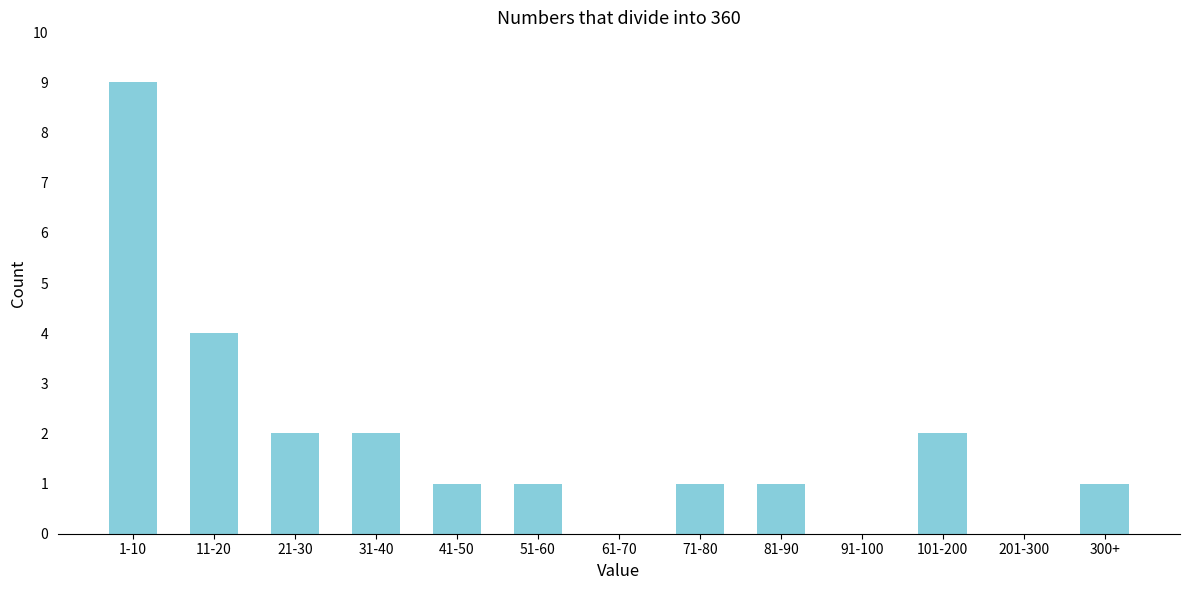

Reading right to left, what are all the values shown in this chart?

300+=1	201-300=0	101-200=2	91-100=0	81-90=1	71-80=1	61-70=0	51-60=1	41-50=1	31-40=2	21-30=2	11-20=4	1-10=9